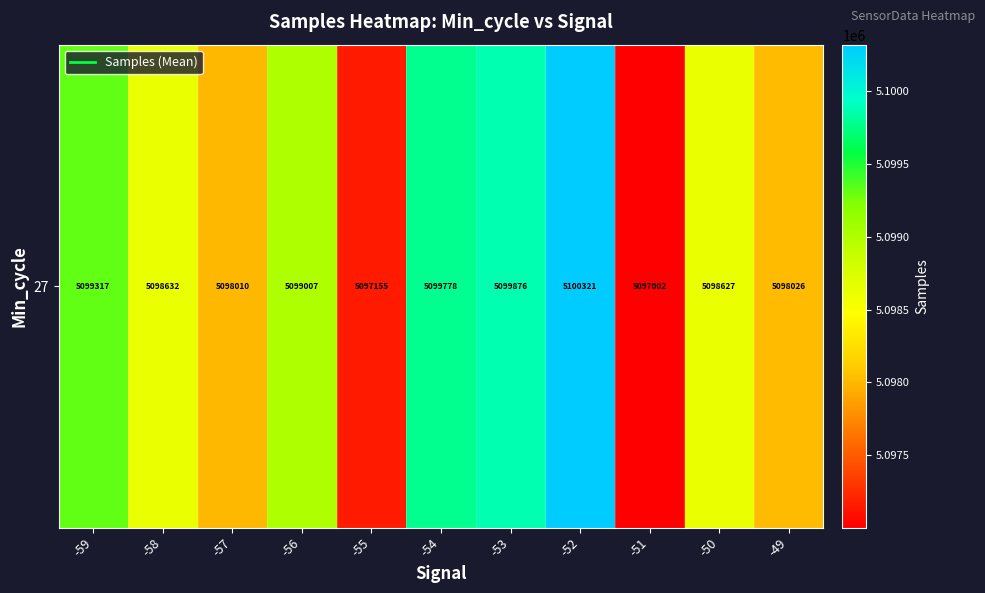

True or false: the data shows 6685418.8 at -59.

False